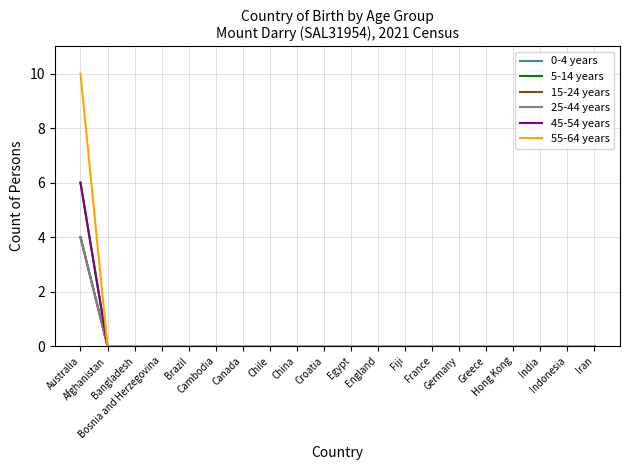

At which category does the chart reach its minimum across all series?

Afghanistan